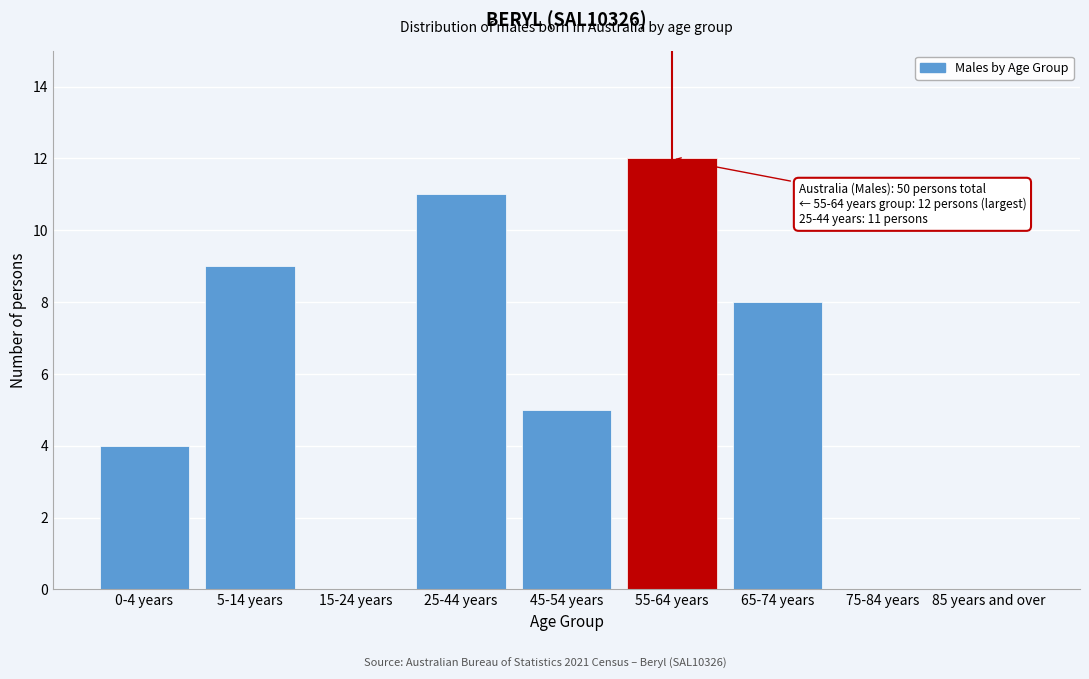

Reading left to right, extract all data points from this chart.

0-4 years=4	5-14 years=9	15-24 years=0	25-44 years=11	45-54 years=5	55-64 years=12	65-74 years=8	75-84 years=0	85 years and over=0